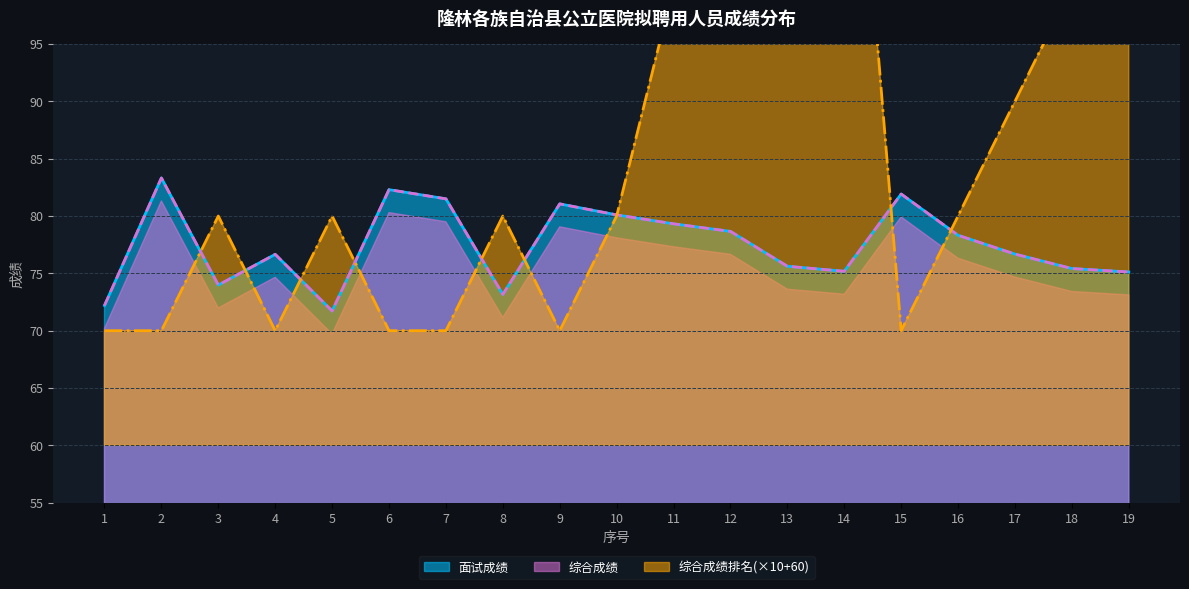

What is the minimum value for 面试成绩?

71.7